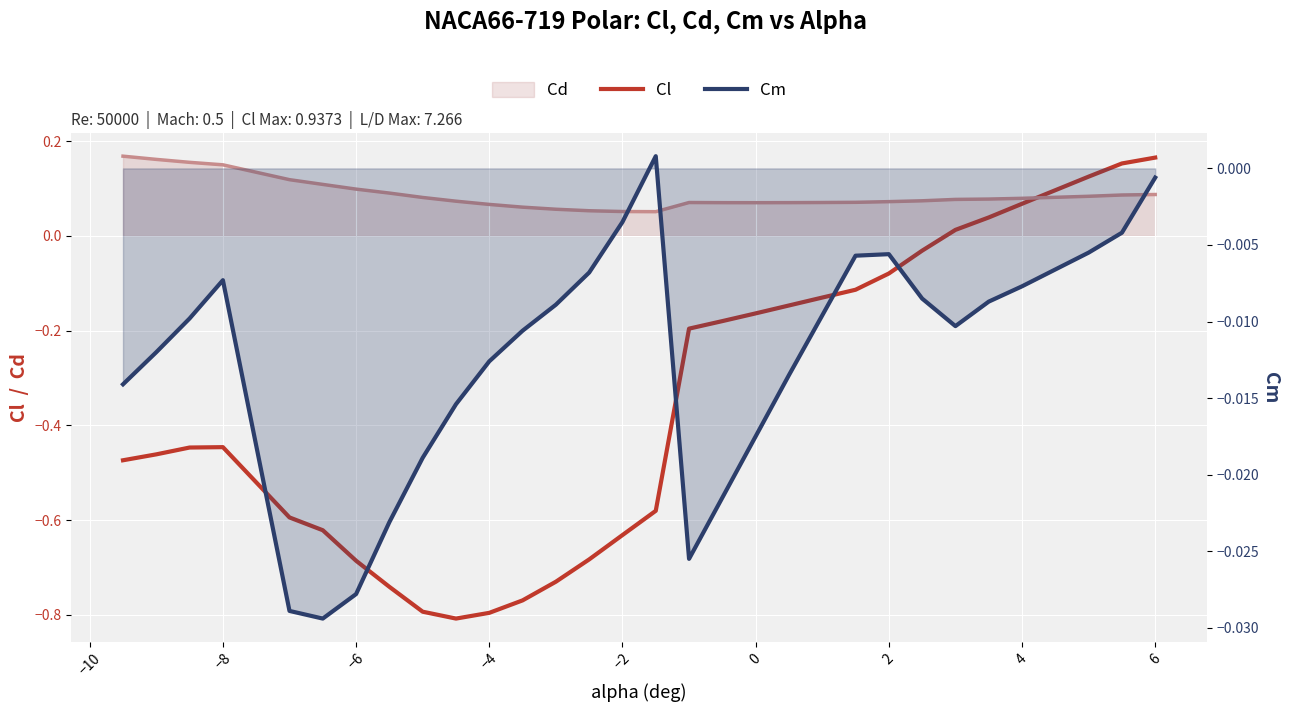

Reading left to right, transcribe all the data shown in this chart.

Cl: -0.5	-0.5	-0.4	-0.4	-0.6	-0.6	-0.7	-0.7	-0.8	-0.8	-0.8	-0.8	-0.7	-0.7	-0.6	-0.6	-0.2	-0.2	-0.2	-0.1	-0.1	-0.1	-0.1	-0.0	0.0	0.0	0.1	0.1	0.2	0.2
Cm: -0.0	-0.0	-0.0	-0.0	-0.0	-0.0	-0.0	-0.0	-0.0	-0.0	-0.0	-0.0	-0.0	-0.0	-0.0	0.0	-0.0	-0.0	-0.0	-0.0	-0.0	-0.0	-0.0	-0.0	-0.0	-0.0	-0.0	-0.0	-0.0	-0.0